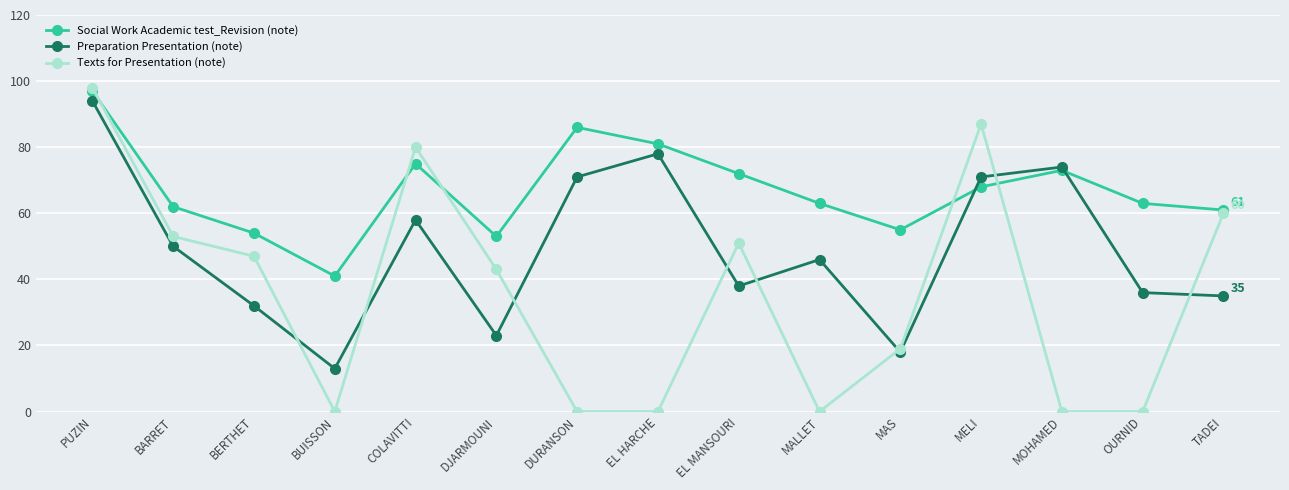

What is the approximate value of Social Work Academic test_Revision (note) at TADEI?

61